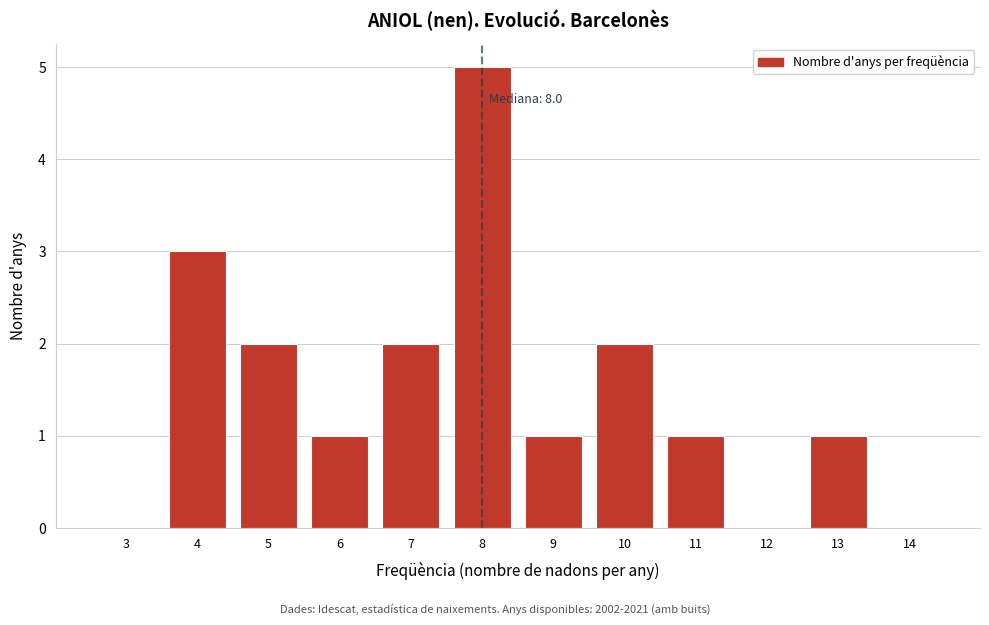

Reading left to right, what are all the values shown in this chart?

3=0	4=3	5=2	6=1	7=2	8=5	9=1	10=2	11=1	12=0	13=1	14=0